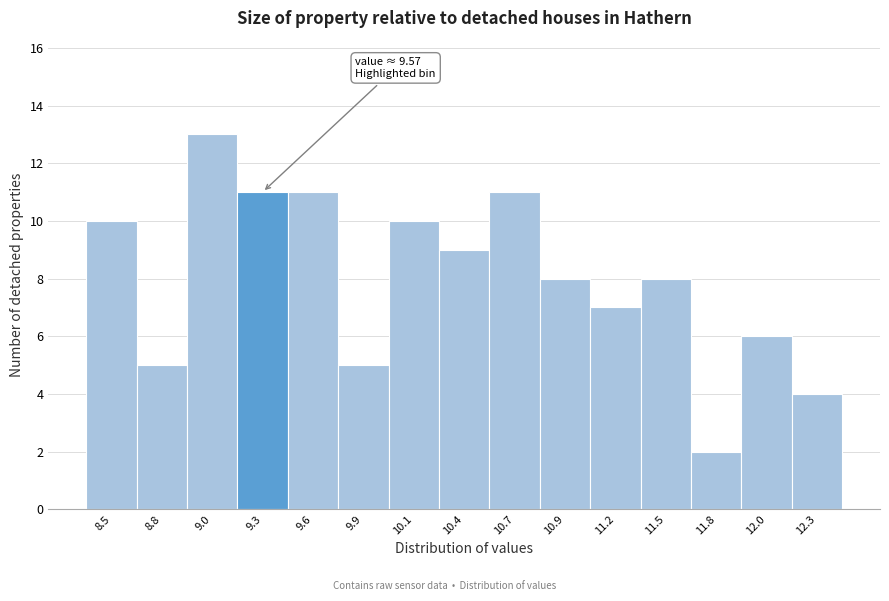

Reading right to left, list all the values displayed in this chart.

12.3=4	12.0=6	11.8=2	11.5=8	11.2=7	10.9=8	10.7=11	10.4=9	10.1=10	9.9=5	9.6=11	9.3=11	9.0=13	8.8=5	8.5=10